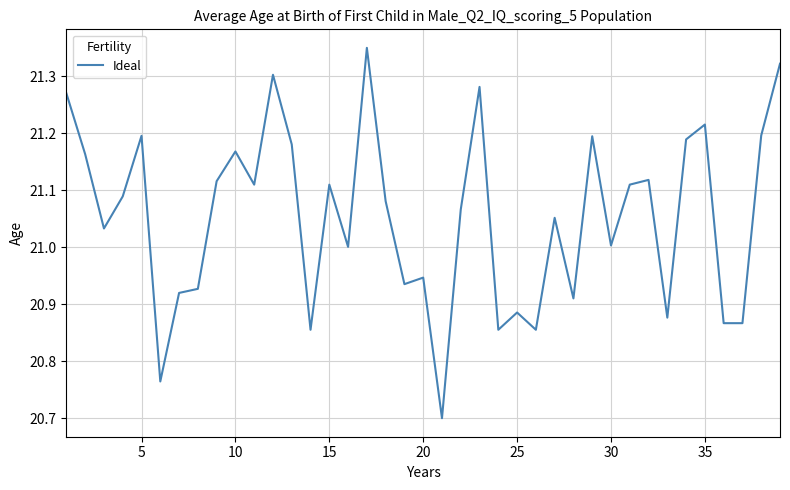

How many lines are shown in the chart?

1